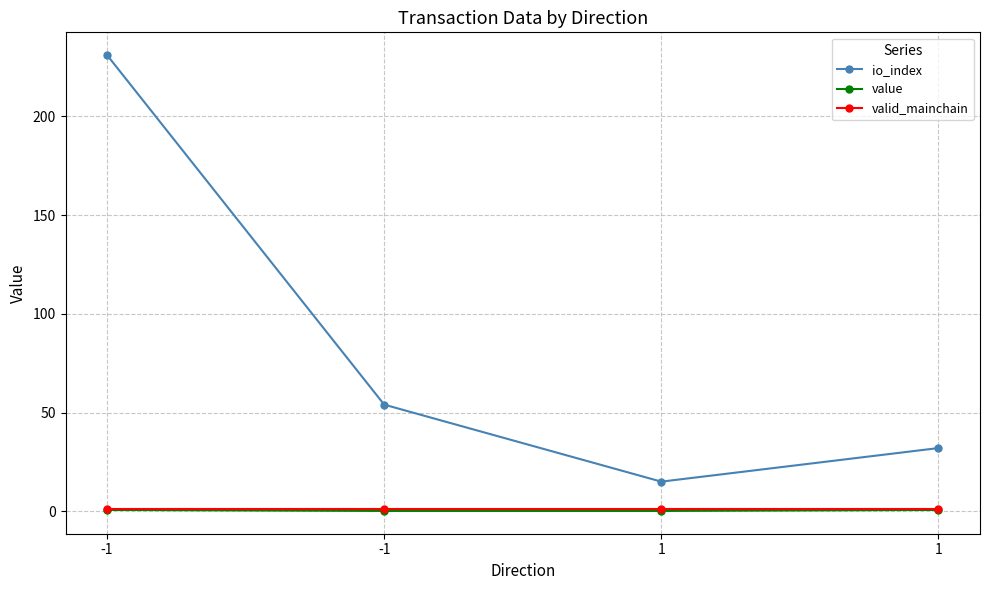

Count the number of categories in the chart.

4